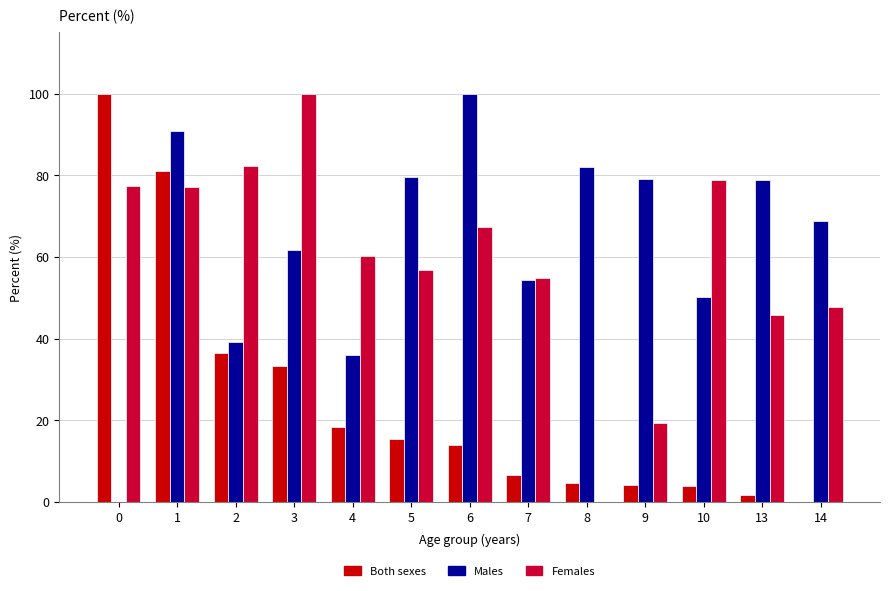

Reading left to right, extract all data points from this chart.

PLGS Score: 0=100.0	1=81.0	2=36.5	3=33.3	4=18.4	5=15.5	6=13.9	7=6.6	8=4.7	9=4.3	10=4.0	13=1.7	14=0.0
Coverage (%): 0=0.0	1=90.7	2=39.1	3=61.7	4=36.0	5=79.6	6=100.0	7=54.3	8=82.0	9=79.1	10=50.1	13=78.9	14=68.7
Precursor RMS Mass Error (ppm): 0=77.5	1=77.2	2=82.3	3=100.0	4=60.2	5=56.8	6=67.3	7=54.9	8=0.0	9=19.5	10=78.9	13=45.7	14=47.7